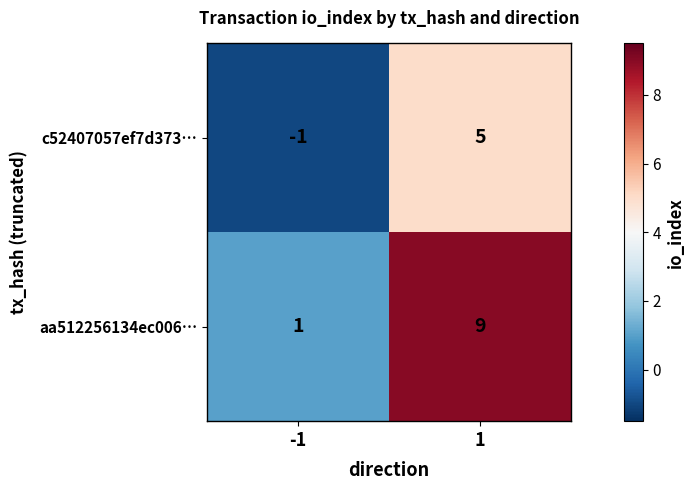

Which series has the widest spread of values?

aa512256134ec006…